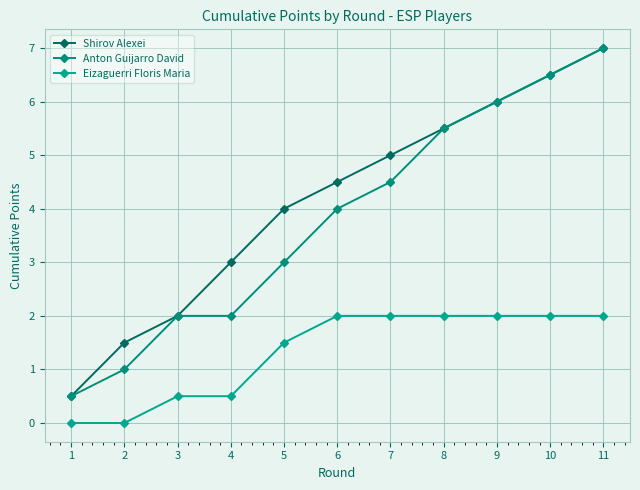

How many lines are shown in the chart?

3